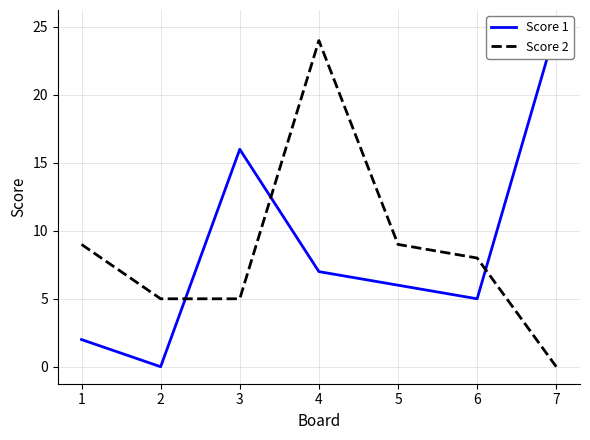

The Score 1 series shows 25 at 7. True or false?

True